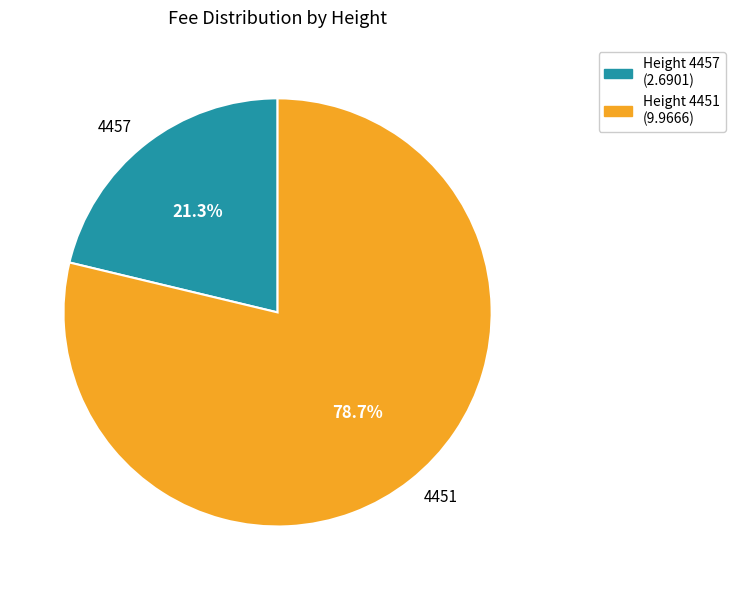

What percentage is NOT represented by 4457?

78.7%